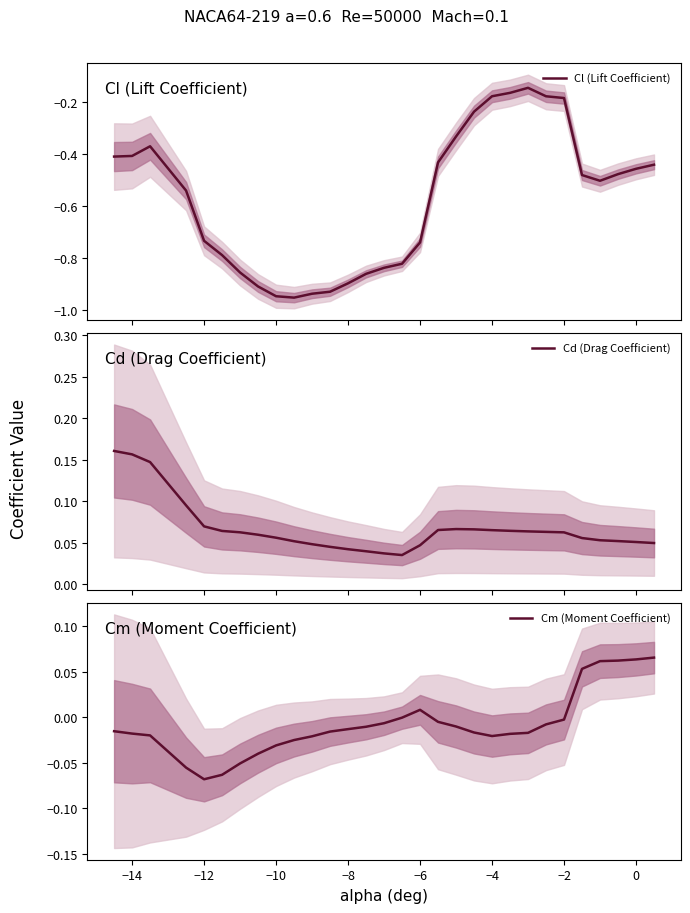

What is the average value of the Cd (Drag Coefficient) series?

0.1